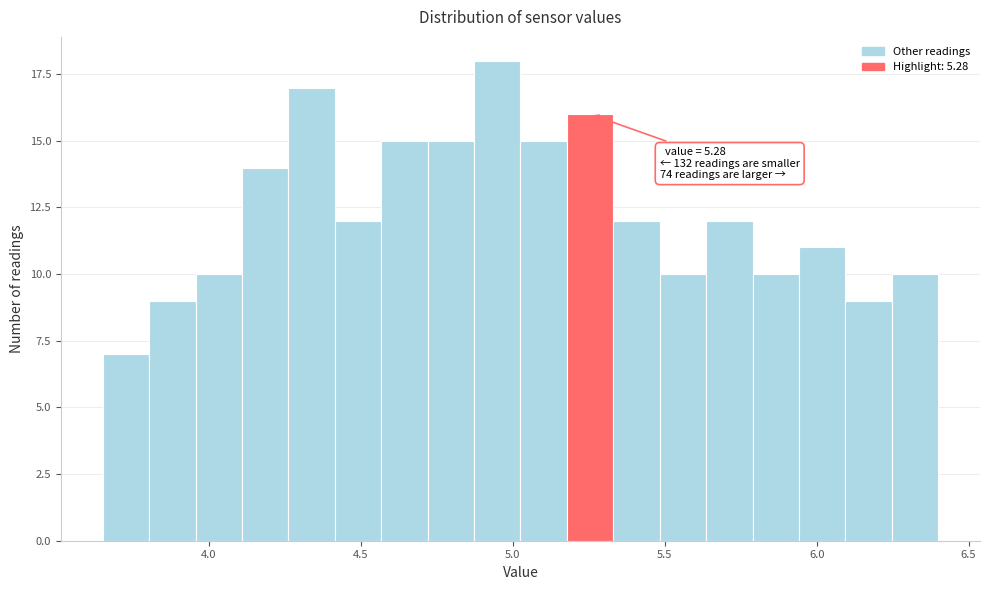

Read against the x-axis, roughly where is the centre of the tallest bar?

4.95